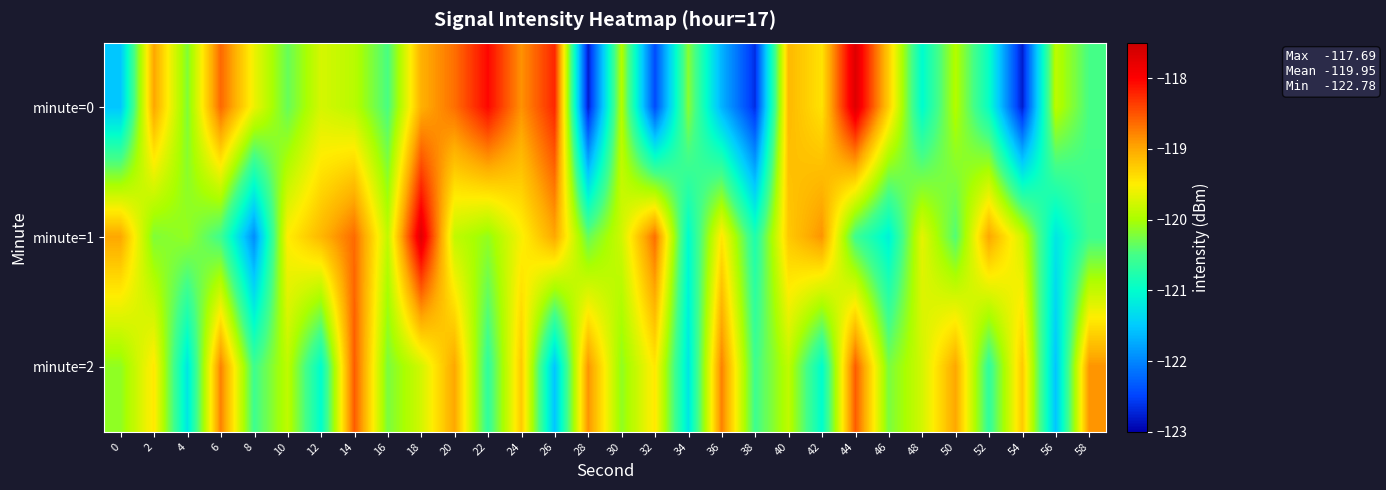

Between 4 and 34, which is larger?

34